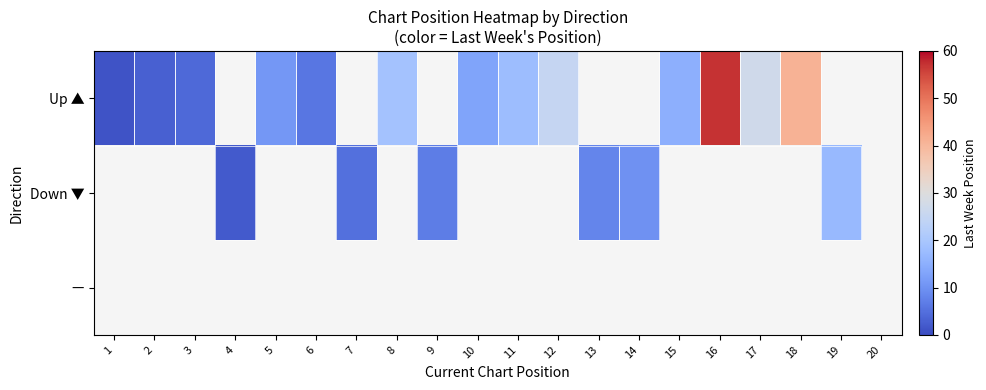

How many values in Down ▼ are above zero?

6